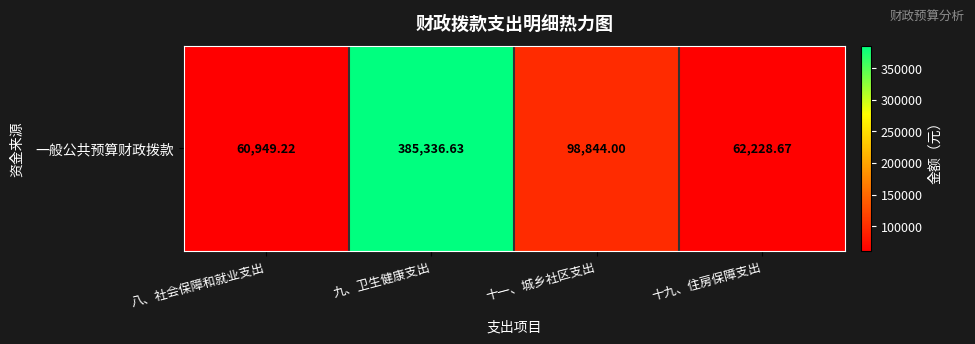

Rank the categories by value from highest to lowest.

九、卫生健康支出, 十一、城乡社区支出, 十九、住房保障支出, 八、社会保障和就业支出